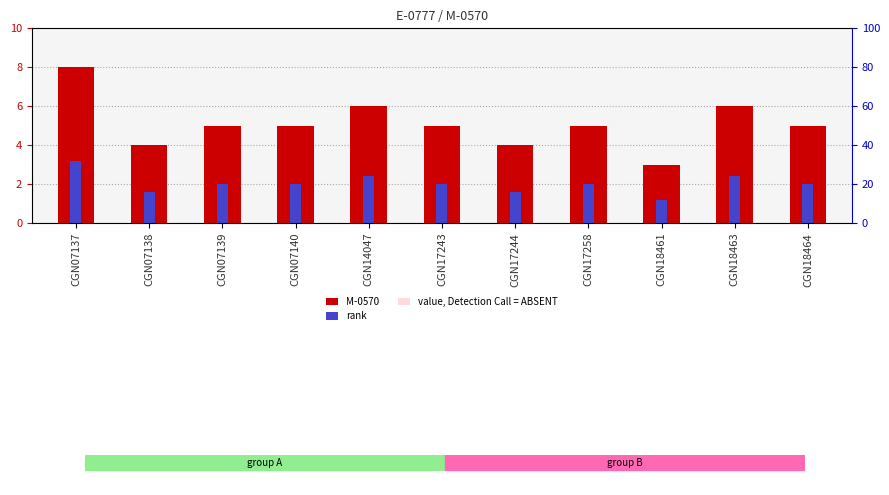

How many bars are there in total?

33